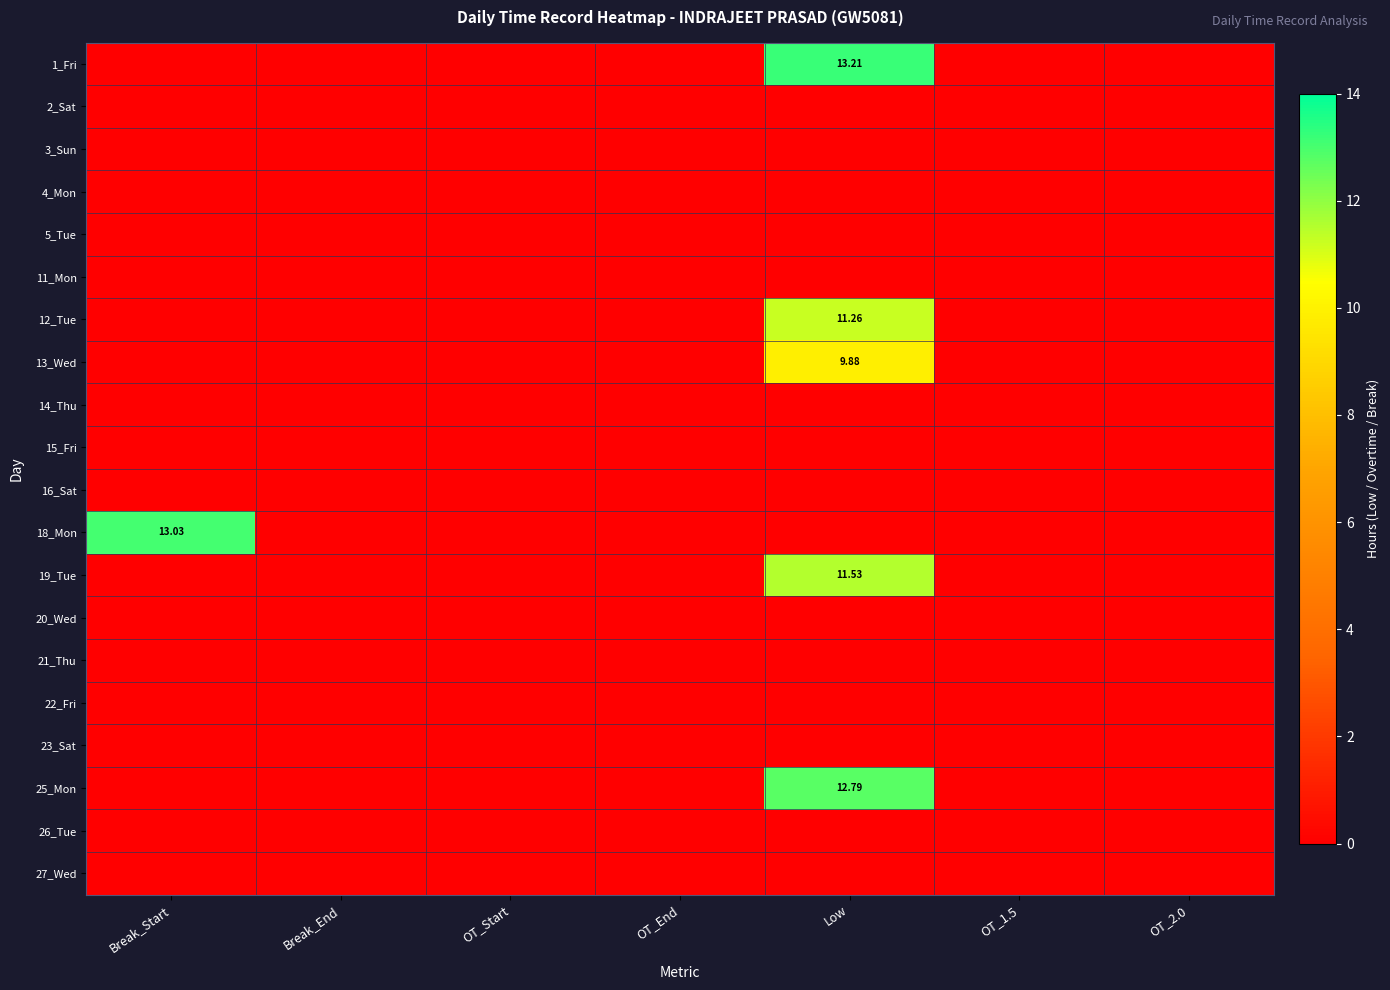

How many values in the 25_Mon series exceed 0?

1